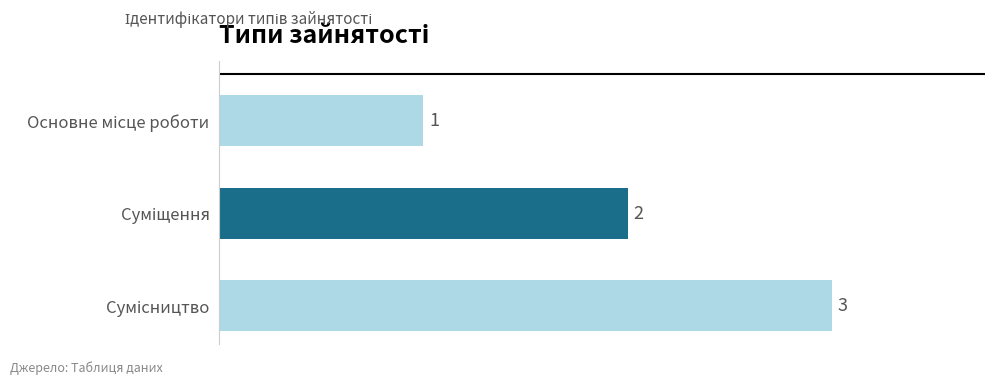

What is the maximum value shown in the chart?

3